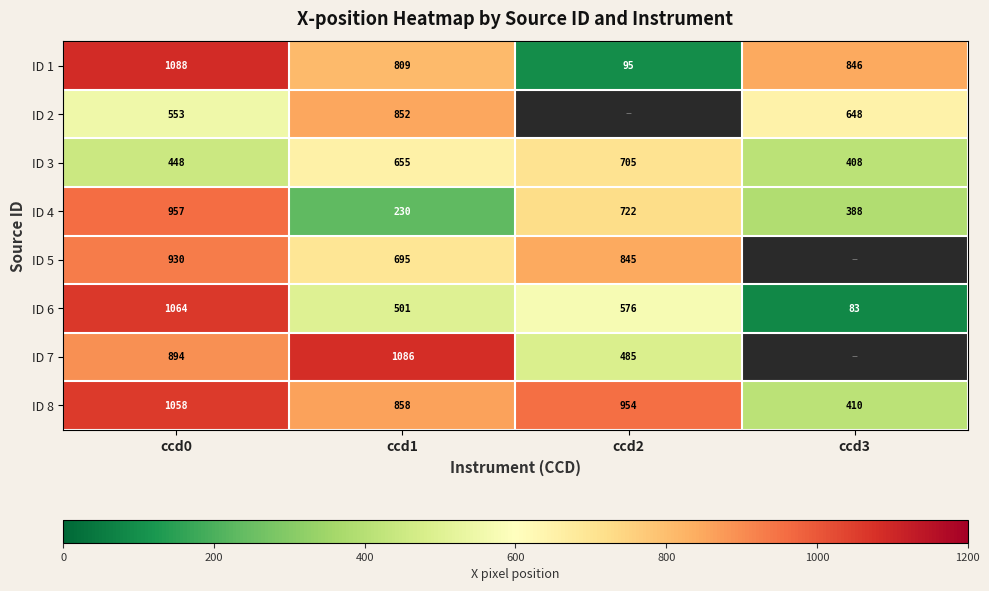

Is the value of ID 4 at ccd0 greater than the value of ID 1 at ccd3?

Yes